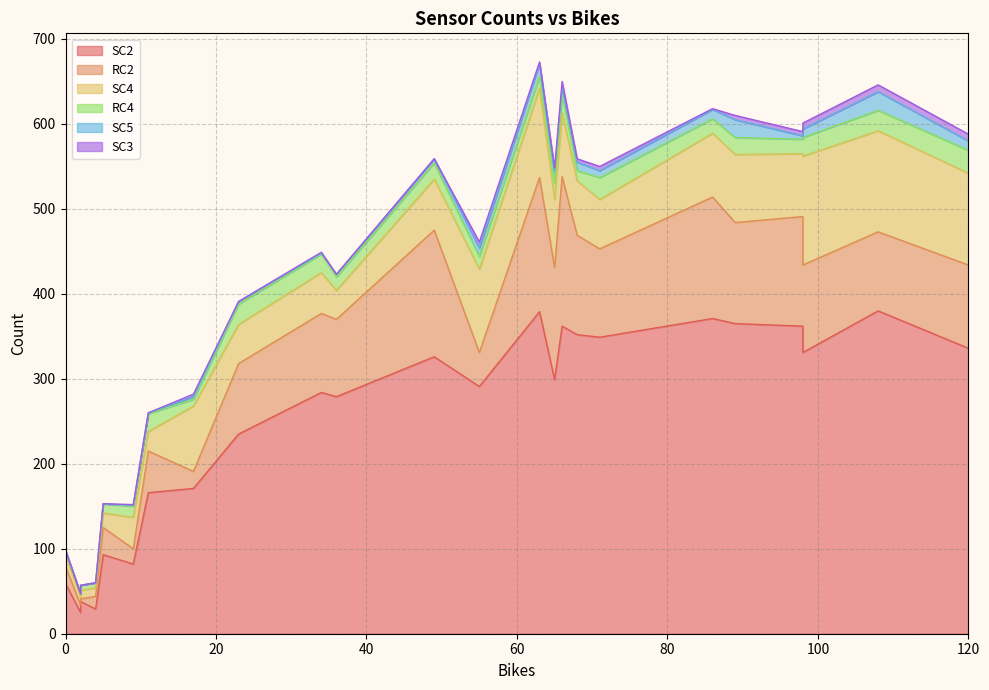

How many values in the SC3 series are below 2?

12